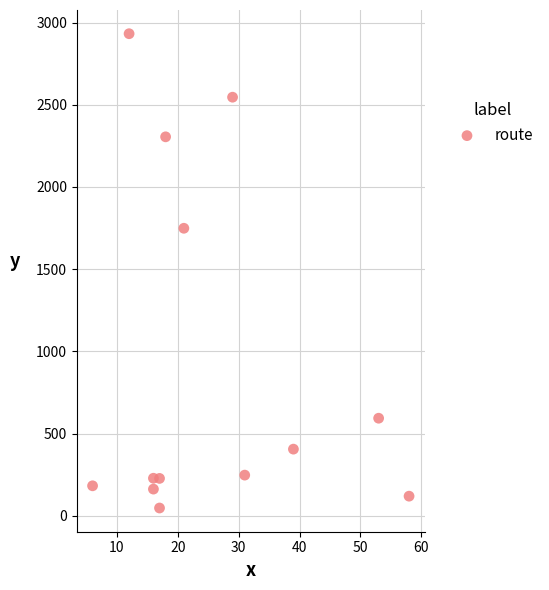

What Y value in the scatter plot is closest to 1490?

1749